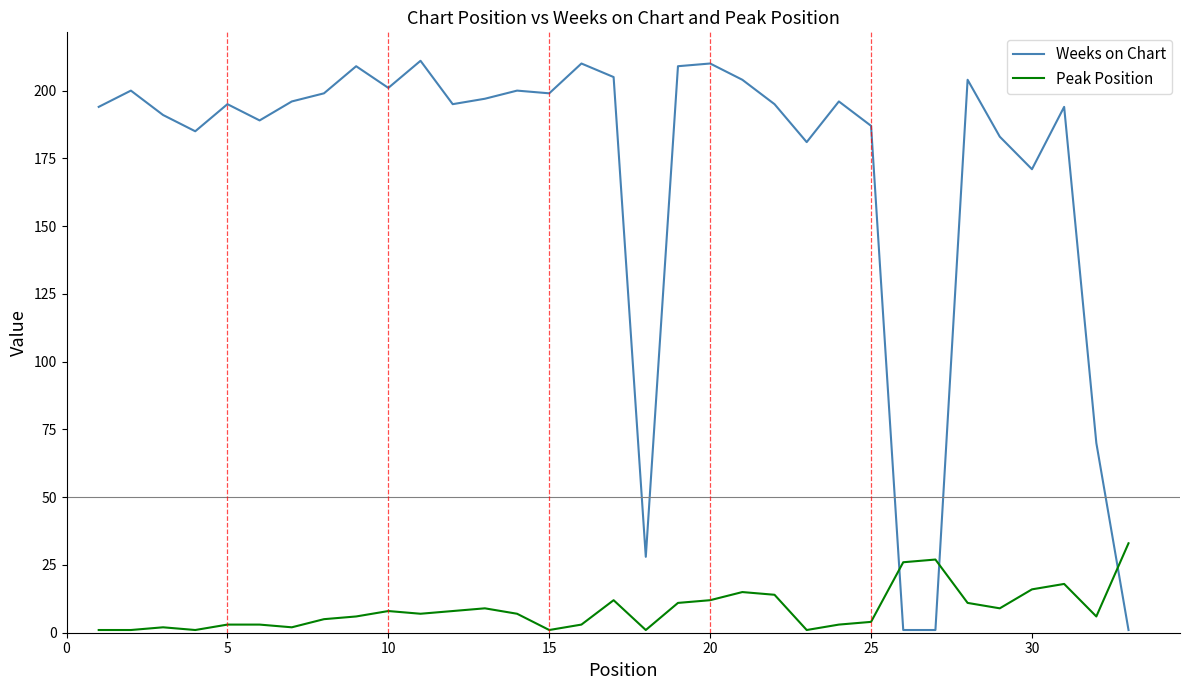

What is the maximum value shown in the chart?

211